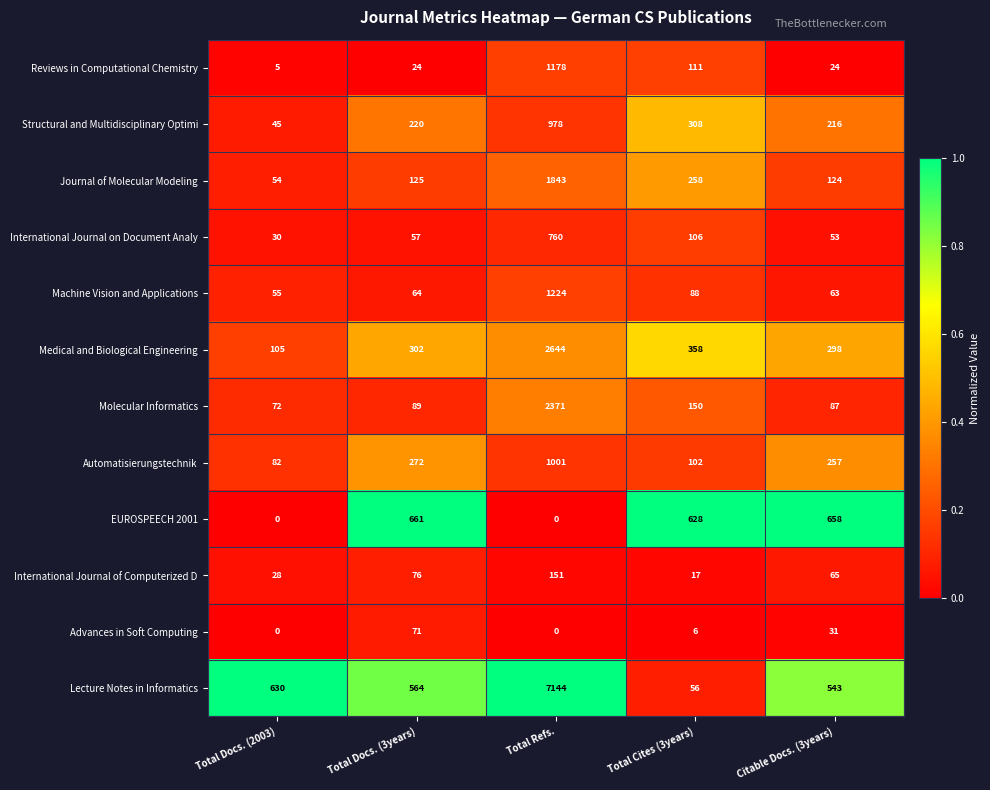

What is the spread (max minus min) of values at Total Docs. (2003)?

630